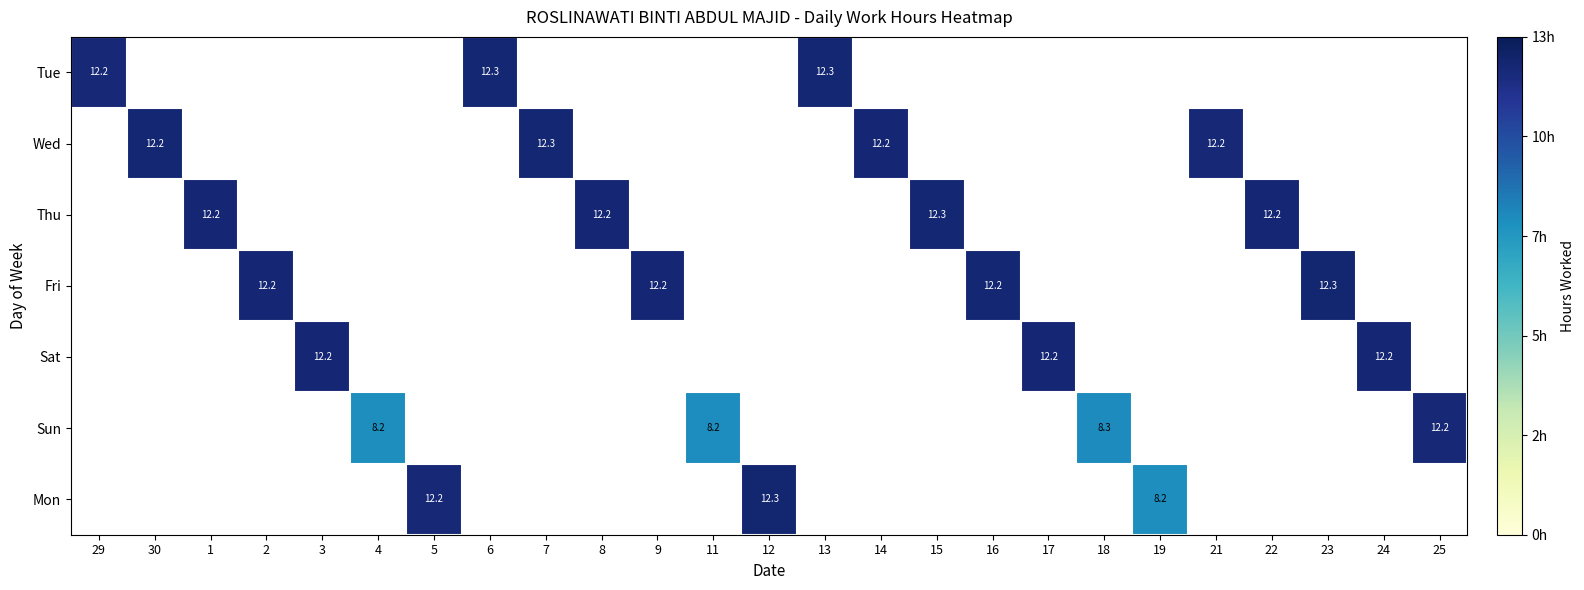

Count the number of categories in the chart.

25